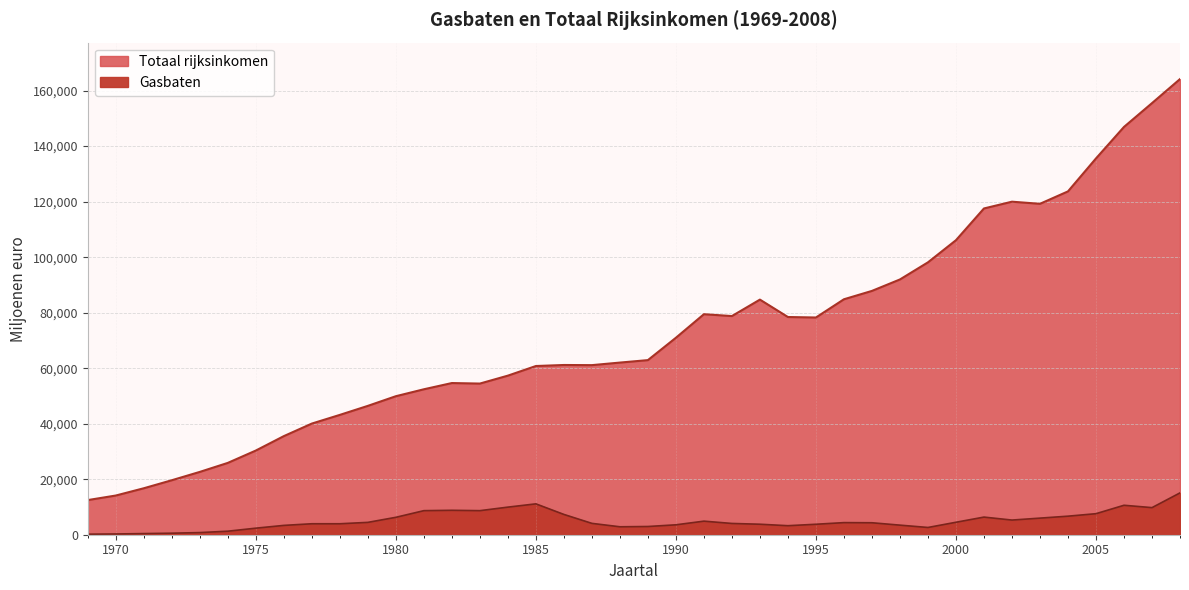

The Totaal rijksinkomen series shows 41042 at 1992. True or false?

False